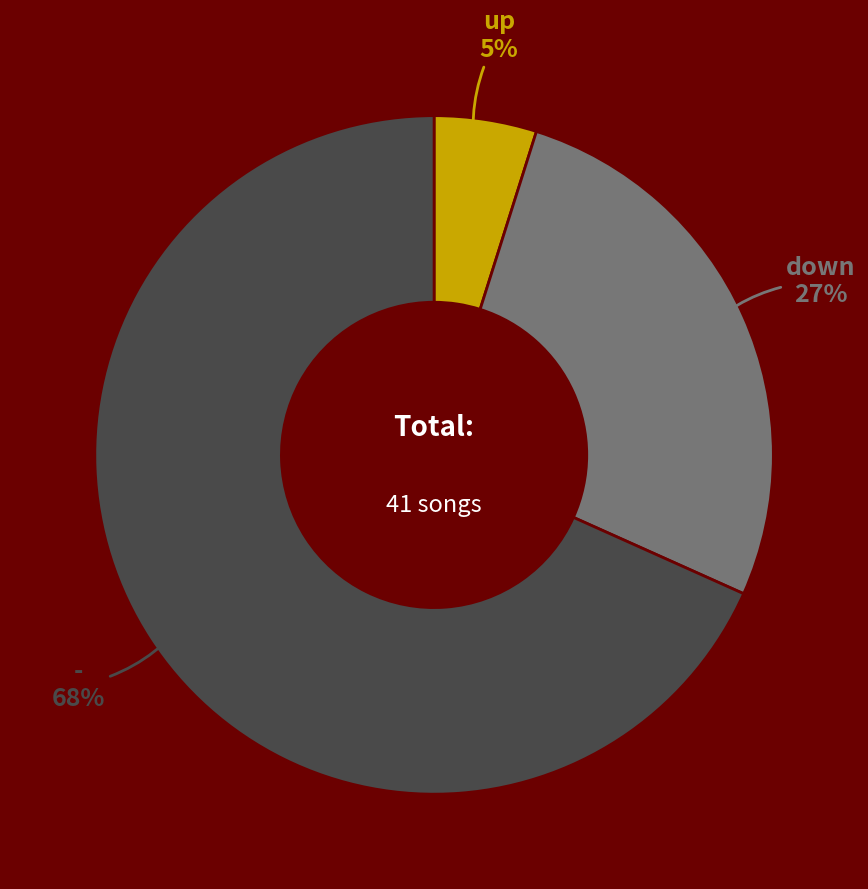

Do - and down together represent more than half of the pie?

Yes